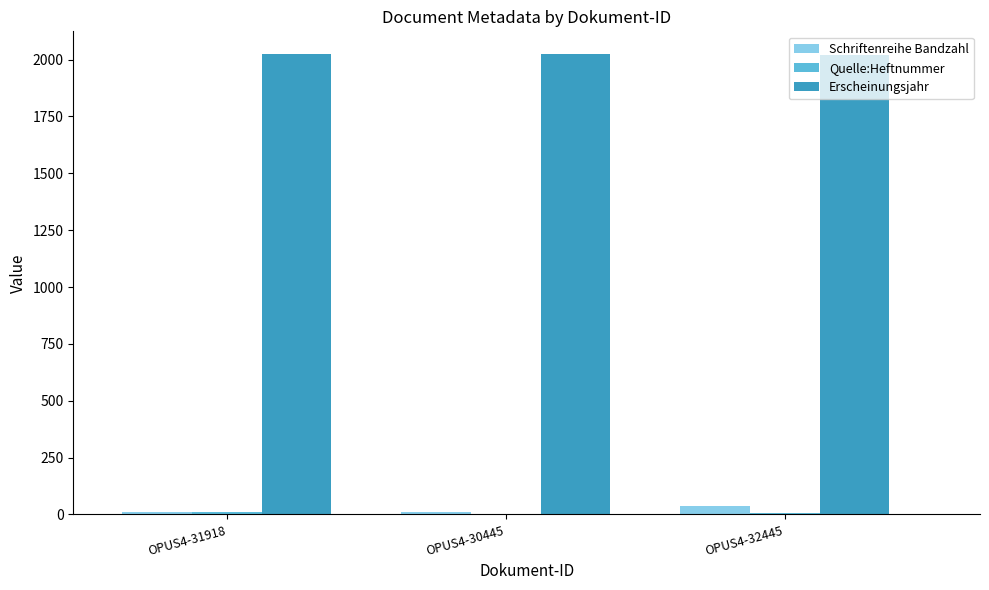

What is the highest value of the Erscheinungsjahr series?

2023